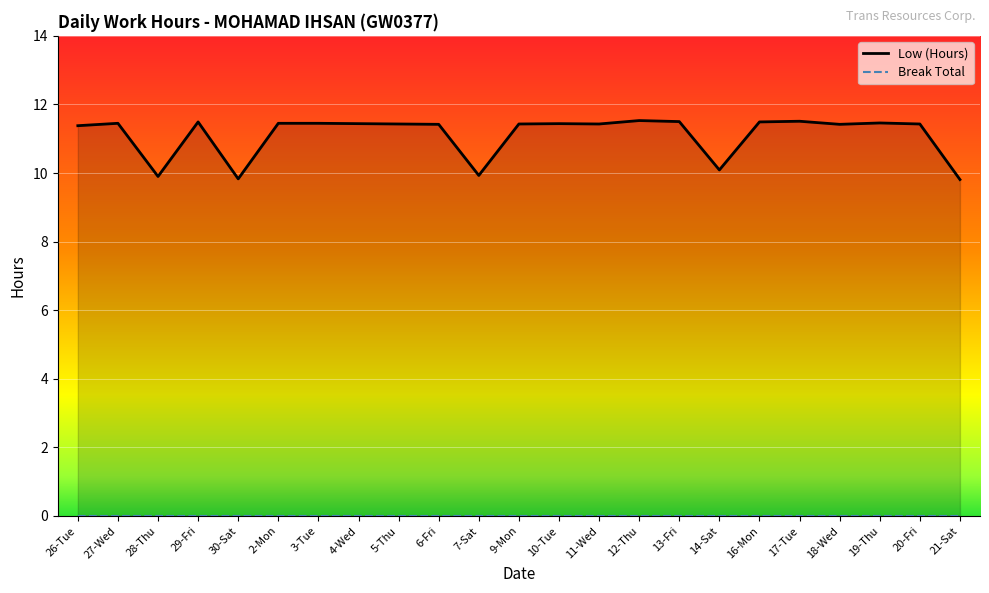

What is the label of the 8th point from the right?

13-Fri